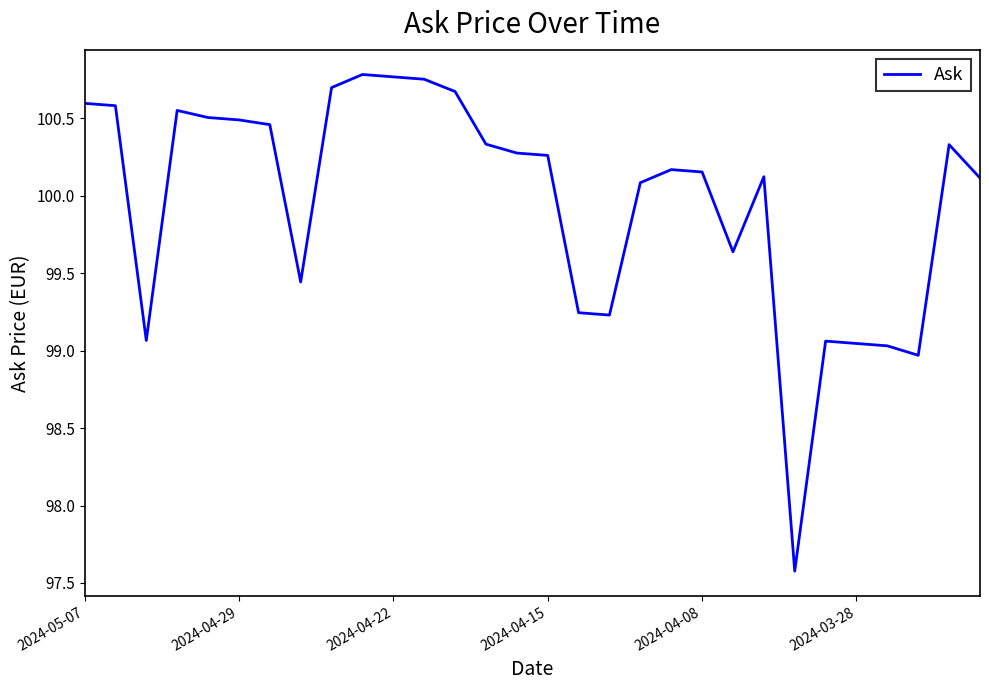

What is the smallest value displayed?

97.6